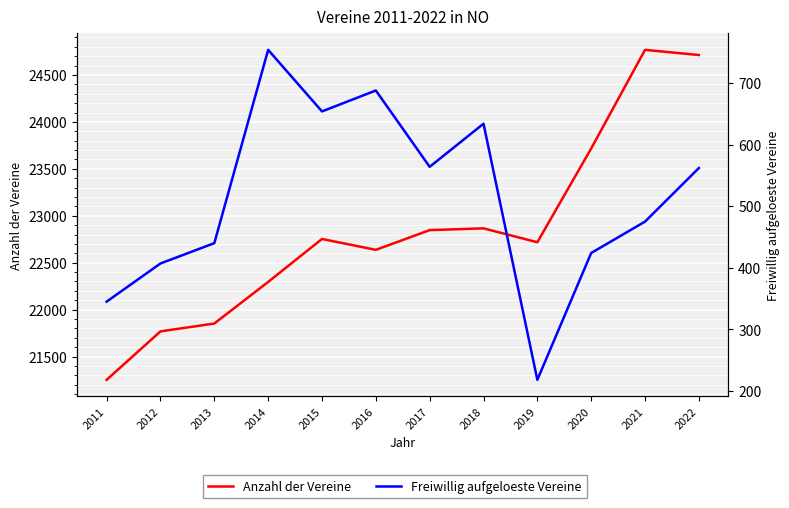

At how many categories does at least one series exceed 4701?

12